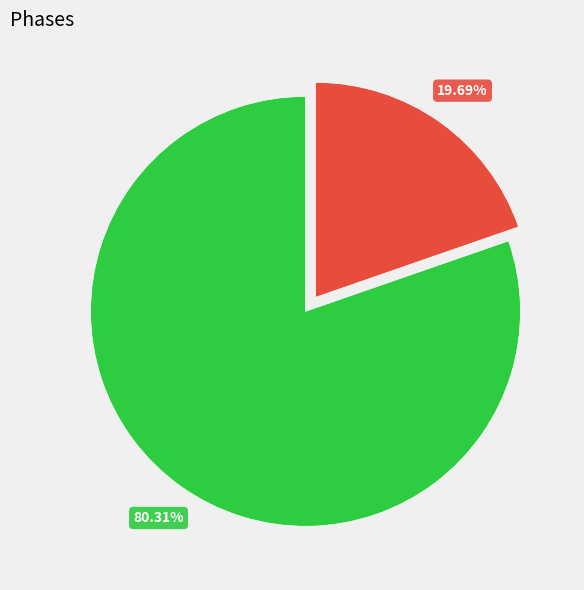

Does any single category account for the majority?

Yes